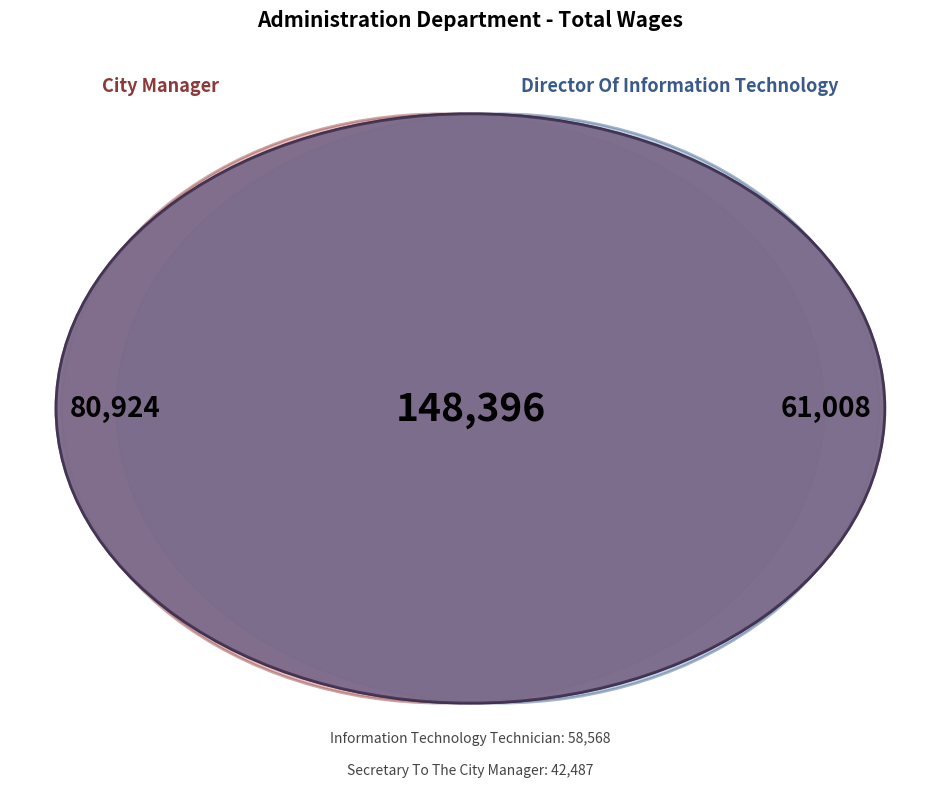

Does City Manager account for over 50% of the chart?

No